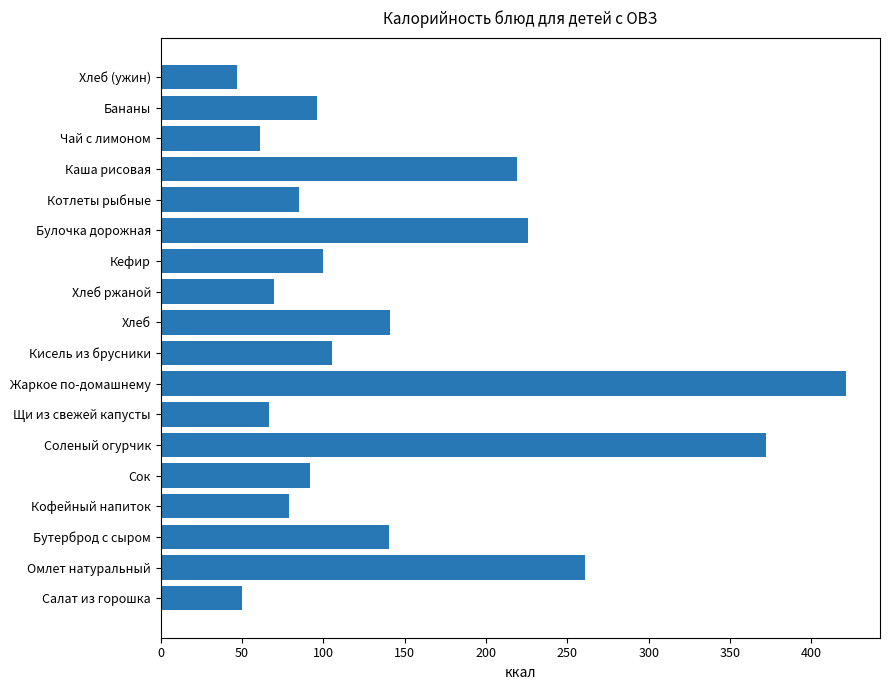

Between Чай с лимоном and Соленый огурчик, which is larger?

Соленый огурчик